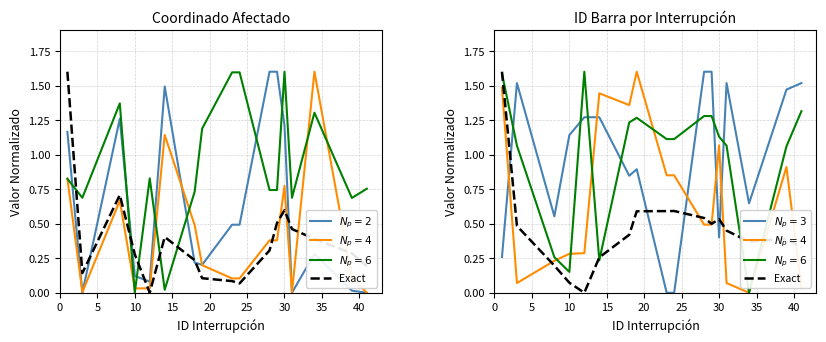

Where do Exact and $N_p=4$ first cross each other?

5 and 10